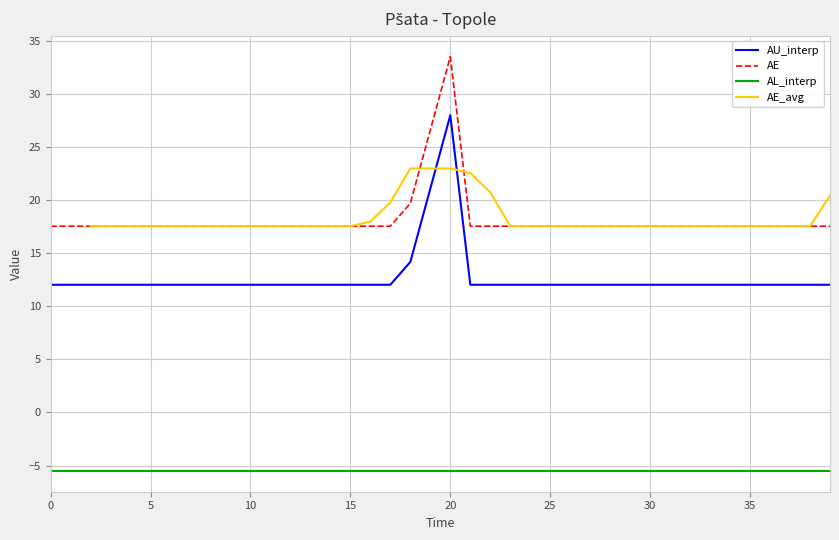

What is the value of the AE_avg point at the 14th from the left?

17.5